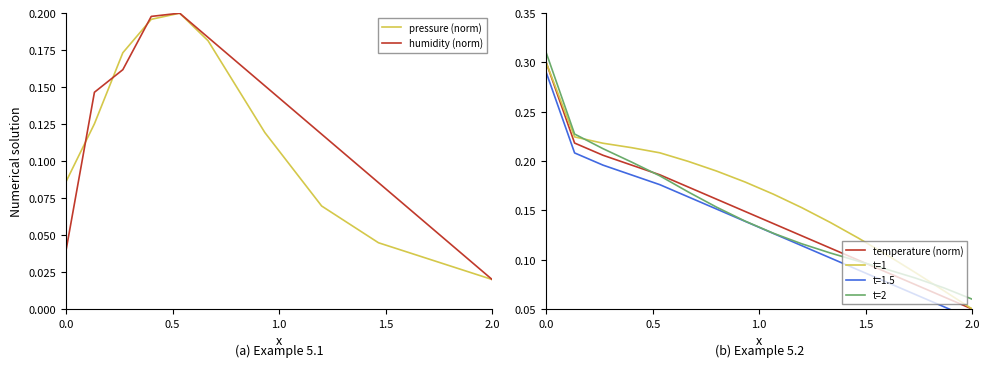

Is the value of t=1 at 0.0 greater than the value of t=2 at 2.0?

Yes